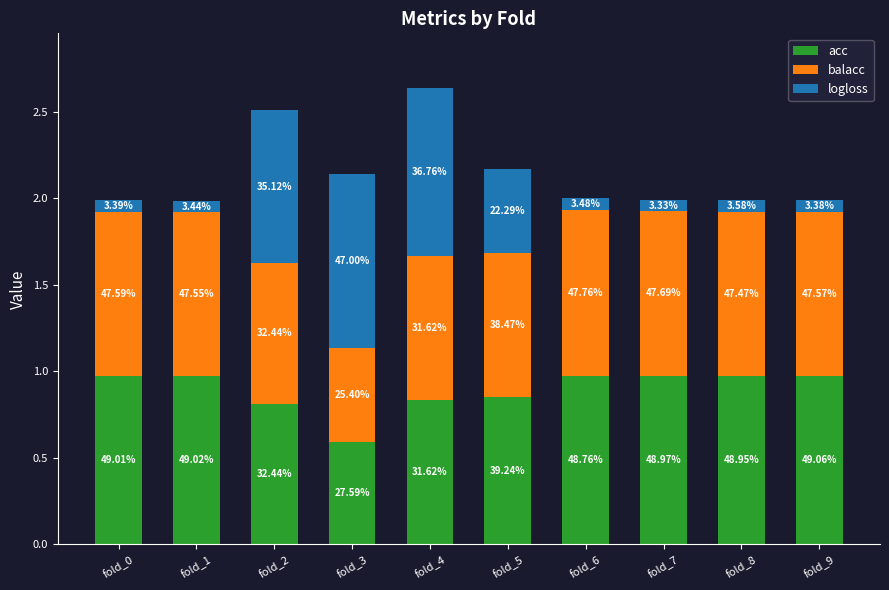

How many bars are there in total?

10